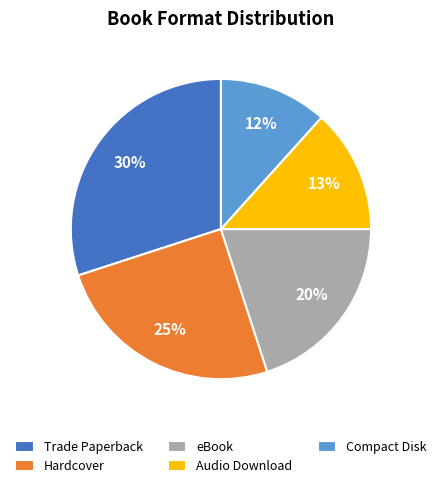

What is the ratio of the value at eBook to the value at Trade Paperback?

0.7